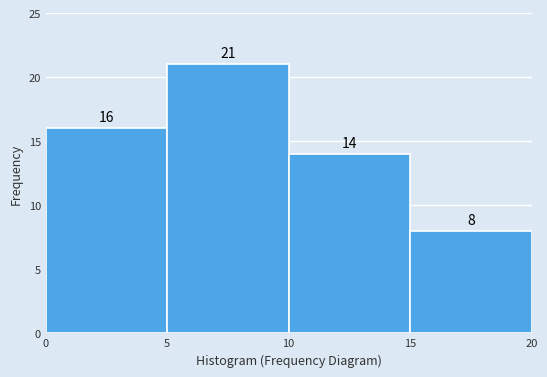

Reading left to right, list every bar in this chart as the range it spans on the x-axis followed by its height.

0 to 5: 16
5 to 10: 21
10 to 15: 14
15 to 20: 8